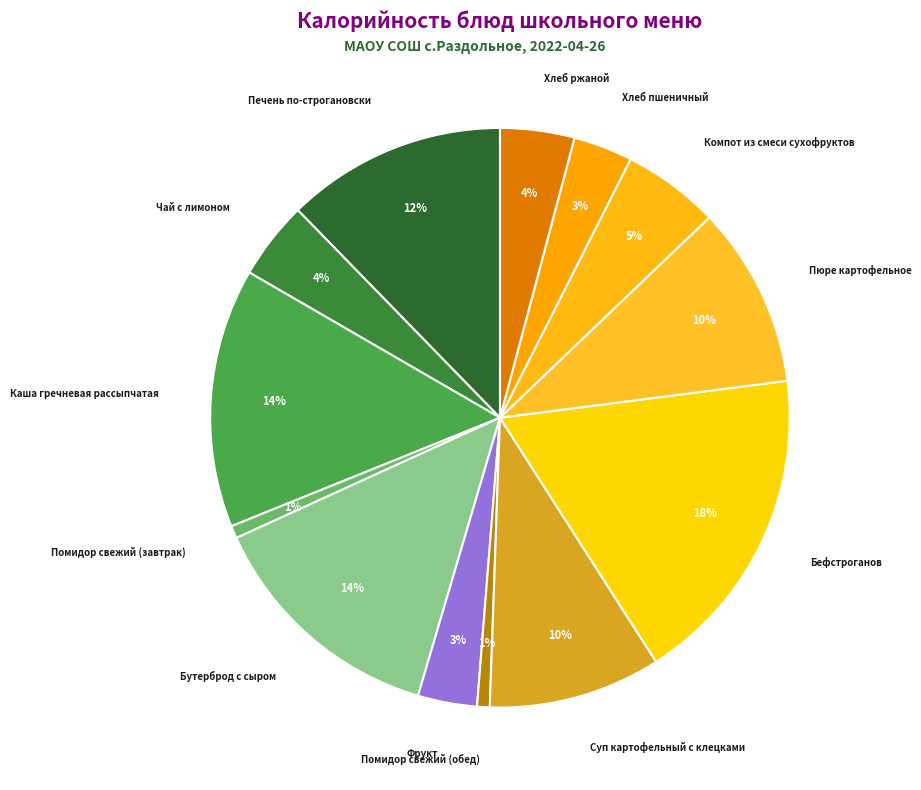

What percentage is the Чай с лимоном slice, to the nearest percent?

4%